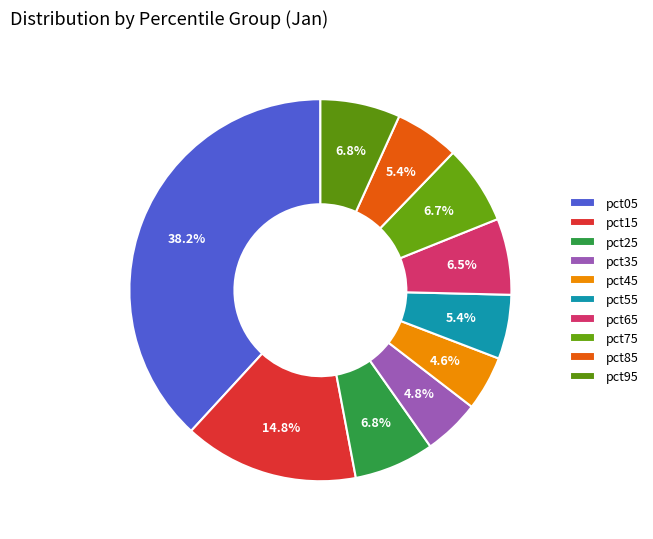

Rank the categories by value from highest to lowest.

pct05, pct15, pct25, pct95, pct75, pct65, pct85, pct55, pct35, pct45